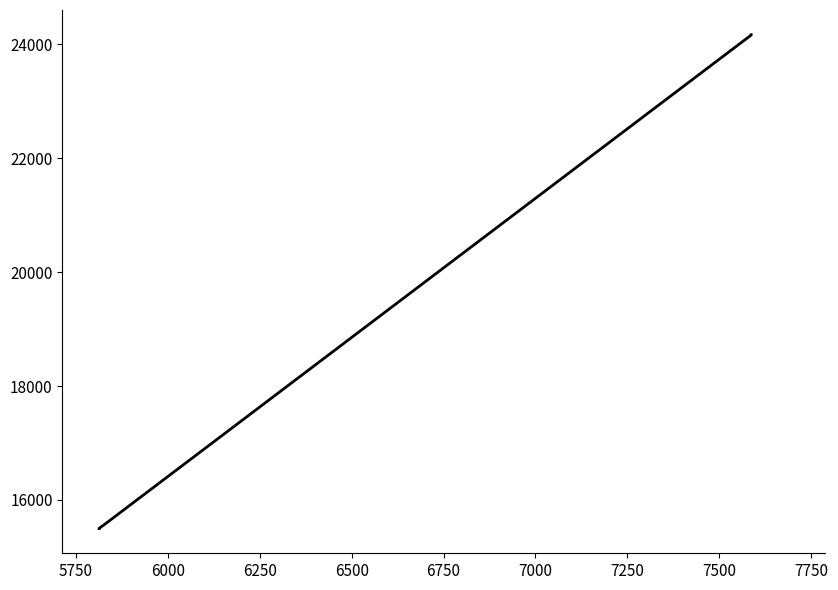

What is the average value?

18398